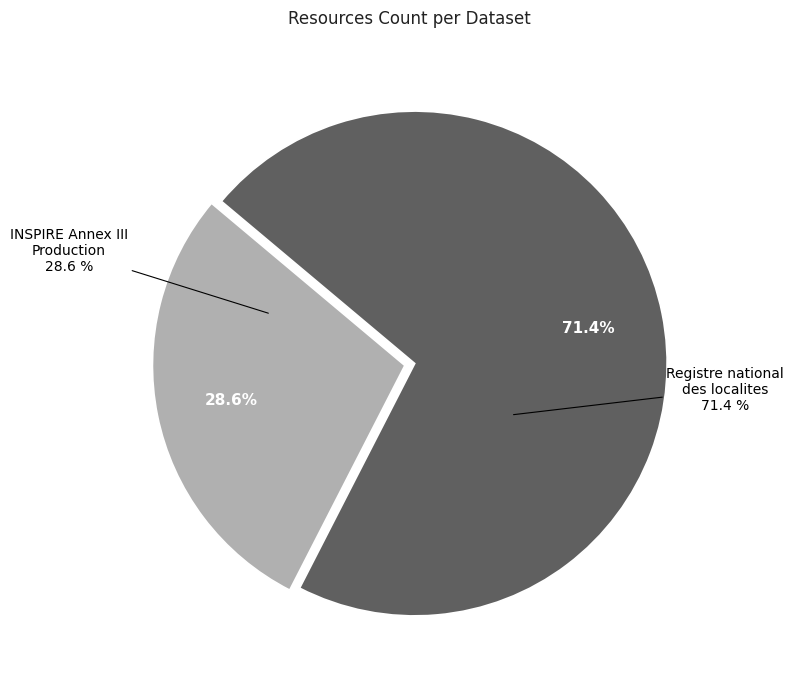

Is it true that INSPIRE - Annex III Theme Production is 37% of the pie?

False